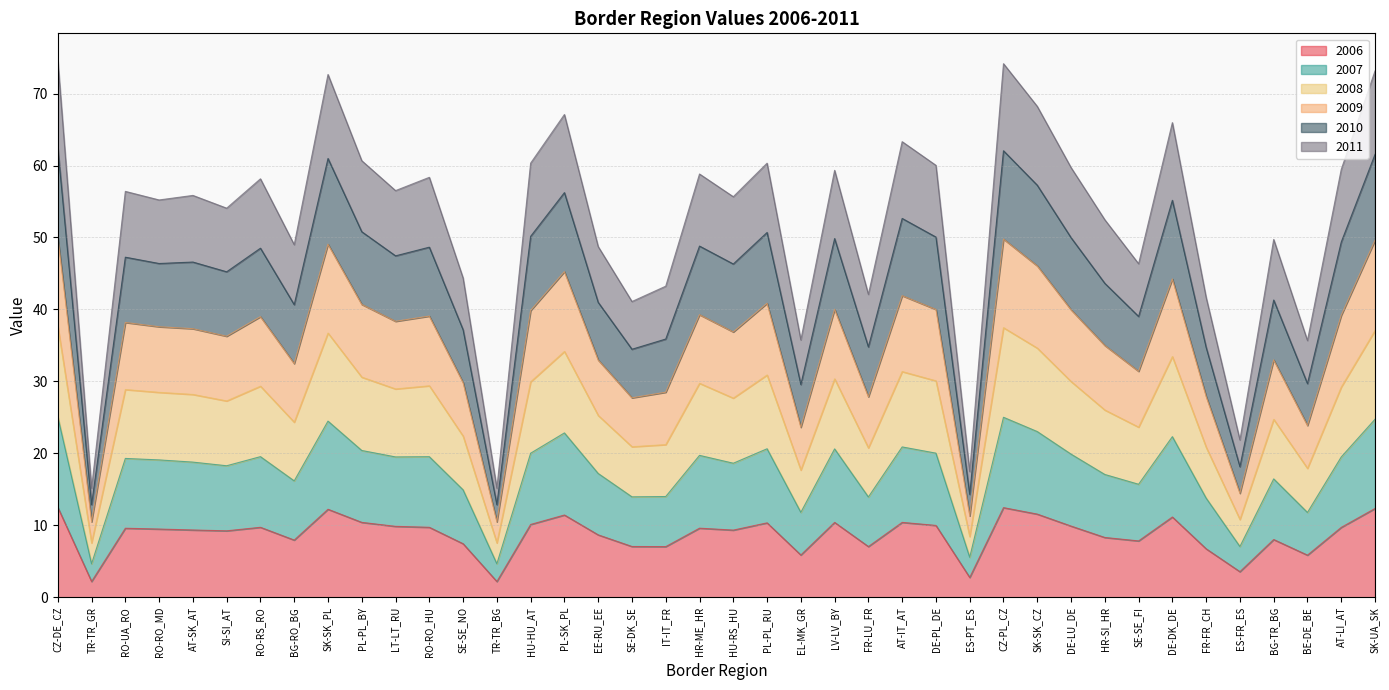

What is the lowest value of the 2006 series?

2.2